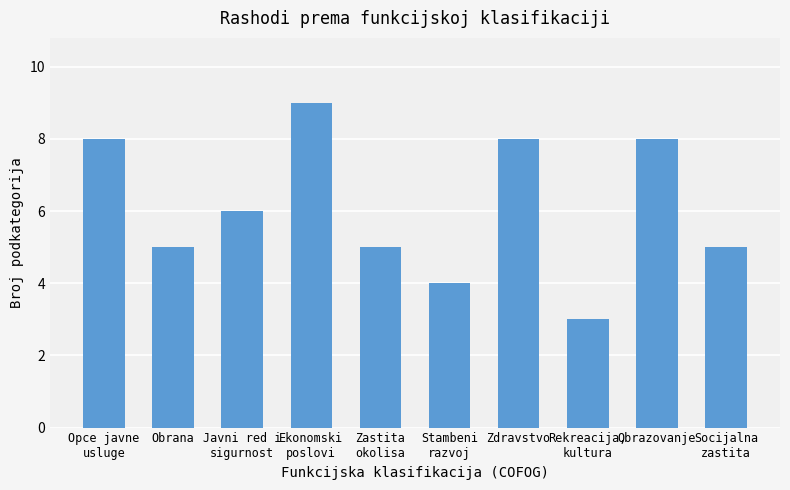

Which label corresponds to the largest value in the chart?

Ekonomski
poslovi